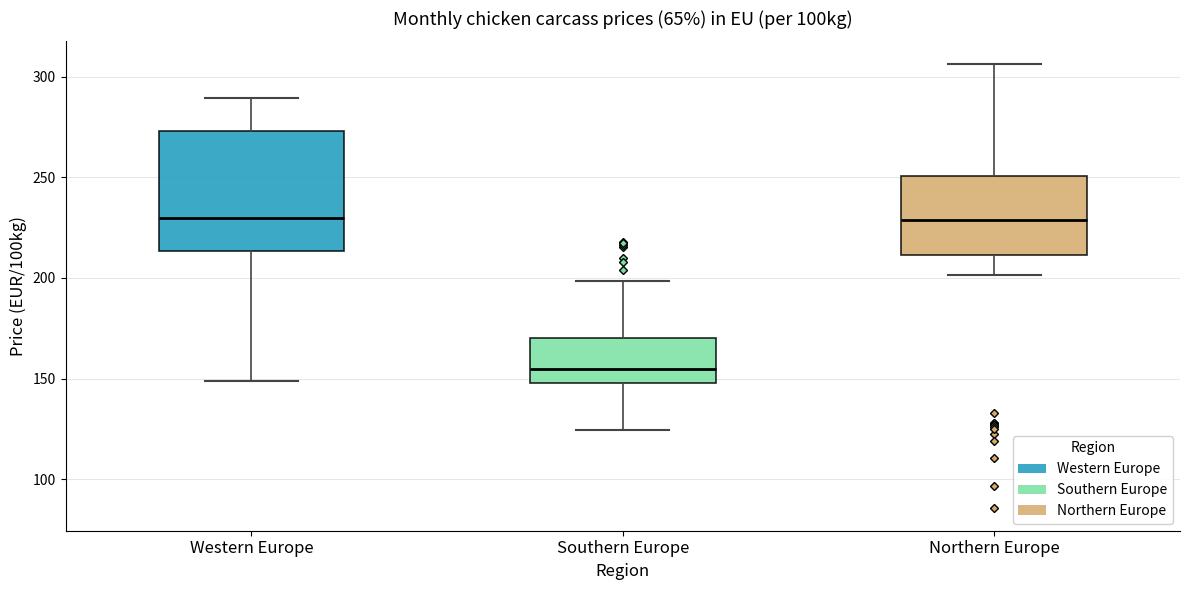

Reading left to right, transcribe this box plot: for each box, give where its median line is, the range the box spans, and where its two whiskers end, as read against the y-axis. The values are not printed on the chart, so give them approximately, as read against the axis.

Western Europe: median 230, box 215 to 275, whiskers 150 to 290
Southern Europe: median 155, box 150 to 170, whiskers 125 to 200
Northern Europe: median 230, box 210 to 250, whiskers 200 to 305